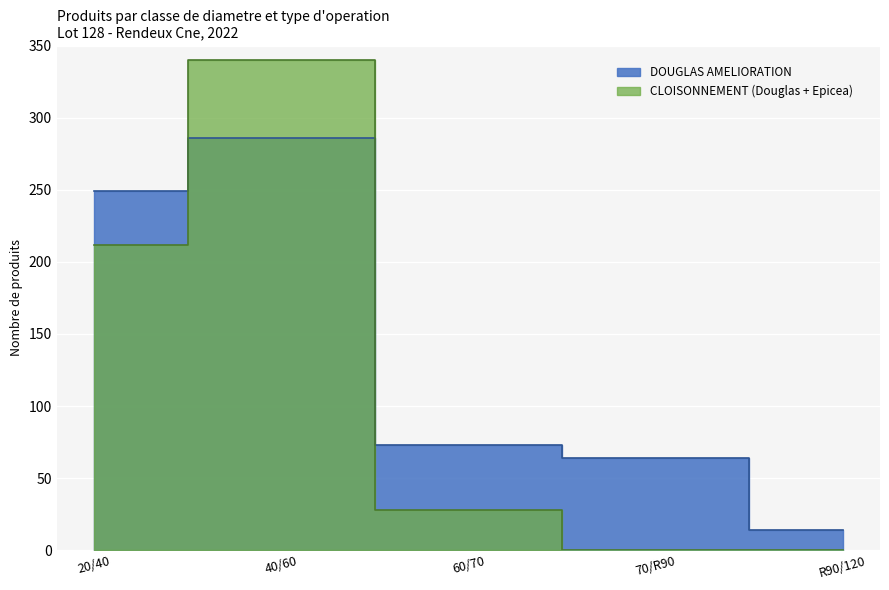

What is the change in value from 20/40 to 60/70?

-176